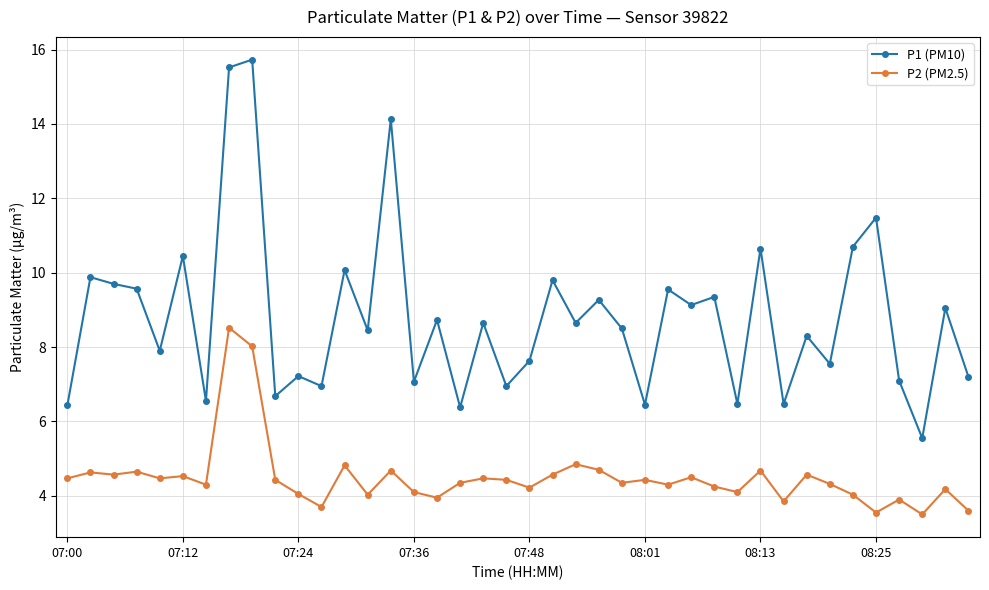

Which series has the largest range (max minus min)?

P1 (PM10)